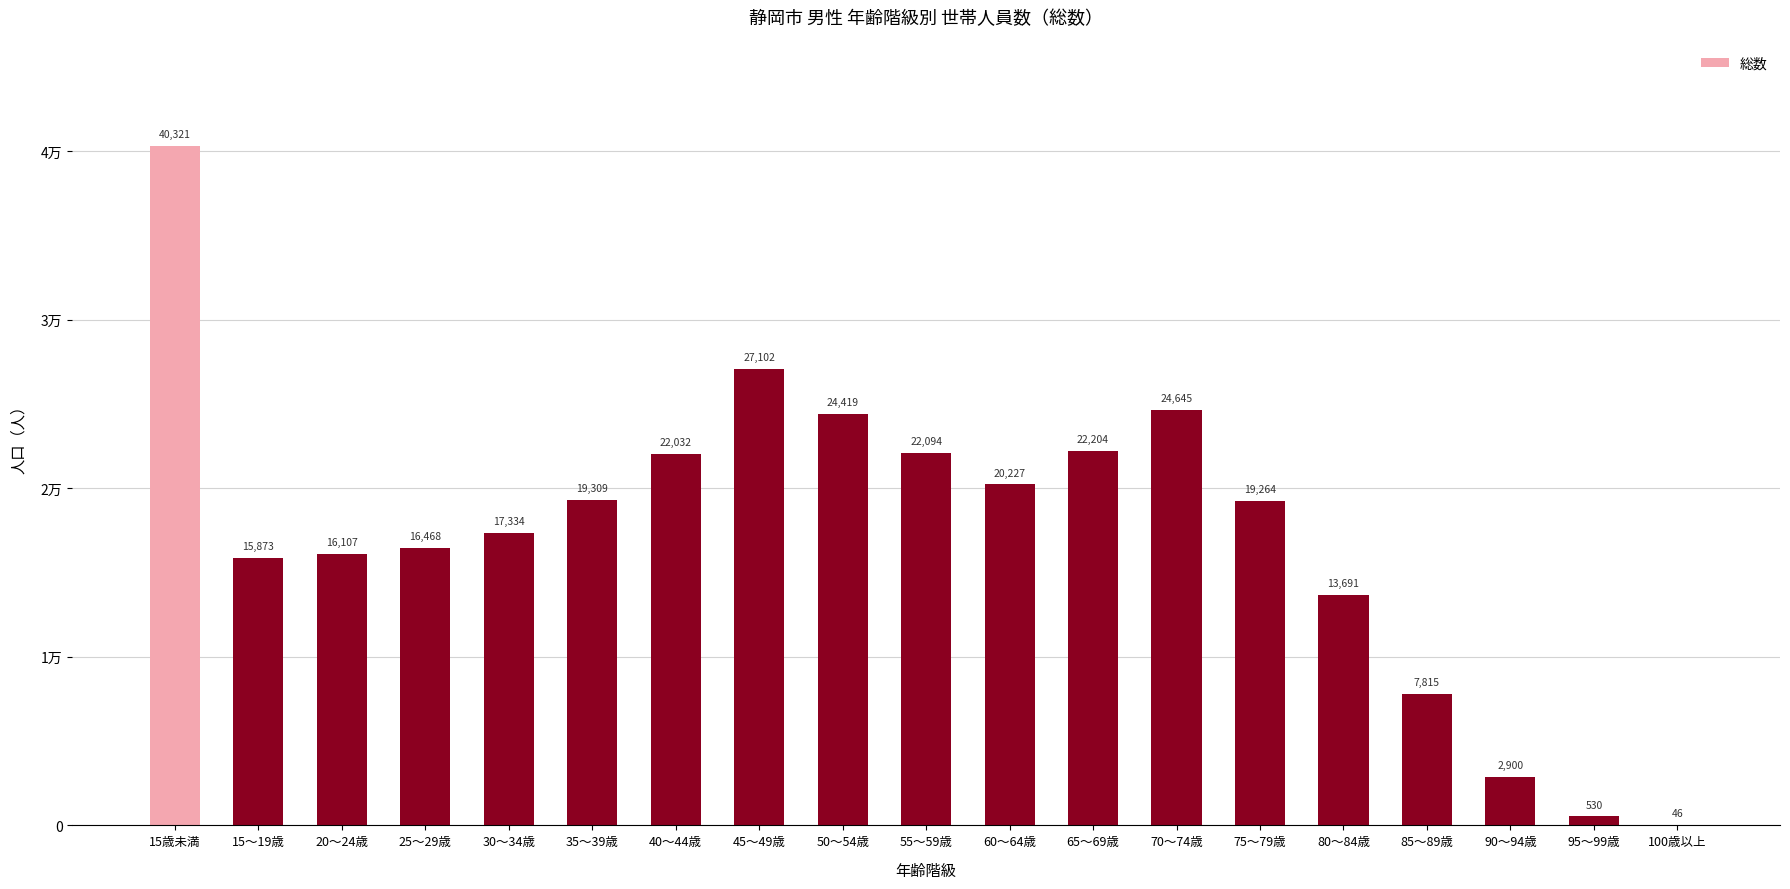

Are the bars horizontal?

No